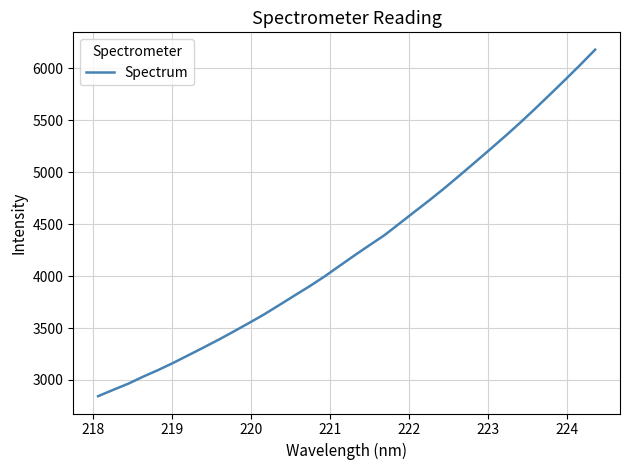

What is the maximum value shown in the chart?

6179.3